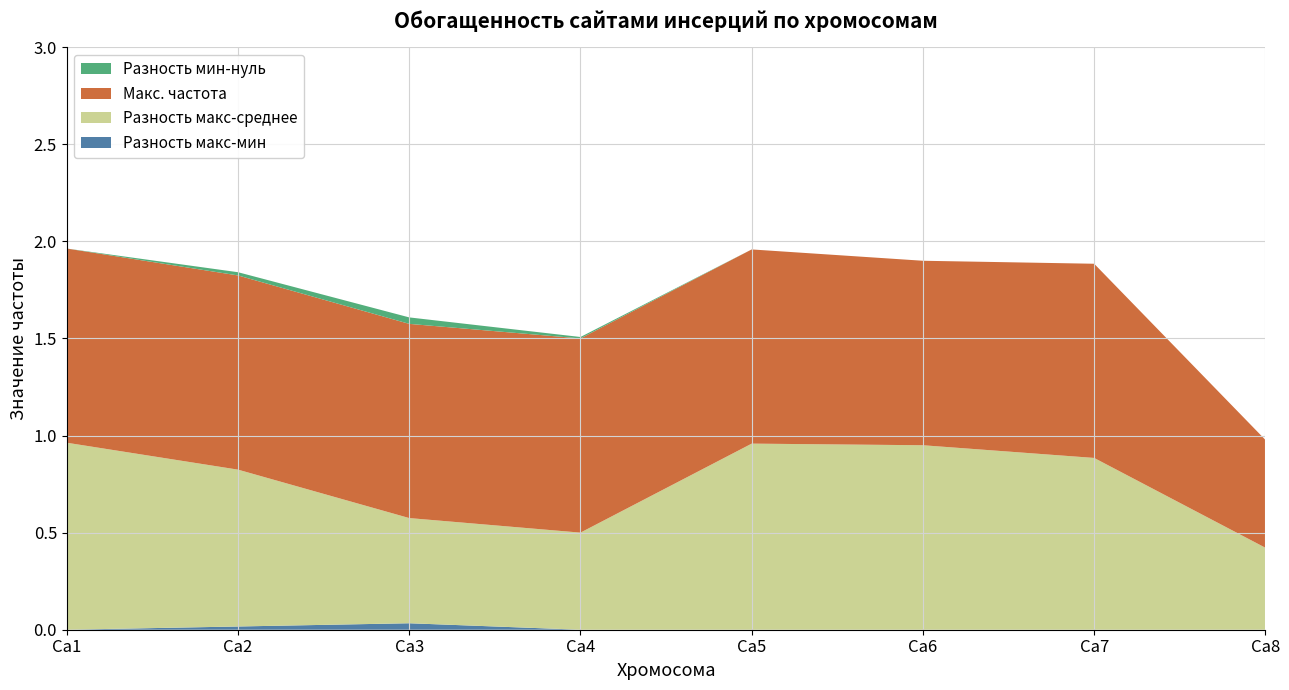

Reading right to left, transcribe all the data shown in this chart.

Разность макс-мин: Ca8=0.0	Ca7=0.0	Ca6=0.0	Ca5=0.0	Ca4=0.0	Ca3=0.0	Ca2=0.0	Ca1=0.0
Разность макс-среднее: Ca8=0.4	Ca7=0.9	Ca6=0.9	Ca5=1.0	Ca4=0.5	Ca3=0.5	Ca2=0.8	Ca1=1.0
Макс. частота: Ca8=0.6	Ca7=1.0	Ca6=0.9	Ca5=1.0	Ca4=1.0	Ca3=1.0	Ca2=1.0	Ca1=1.0
Разность мин-нуль: Ca8=0.0	Ca7=0.0	Ca6=0.0	Ca5=0.0	Ca4=0.0	Ca3=0.0	Ca2=0.0	Ca1=0.0